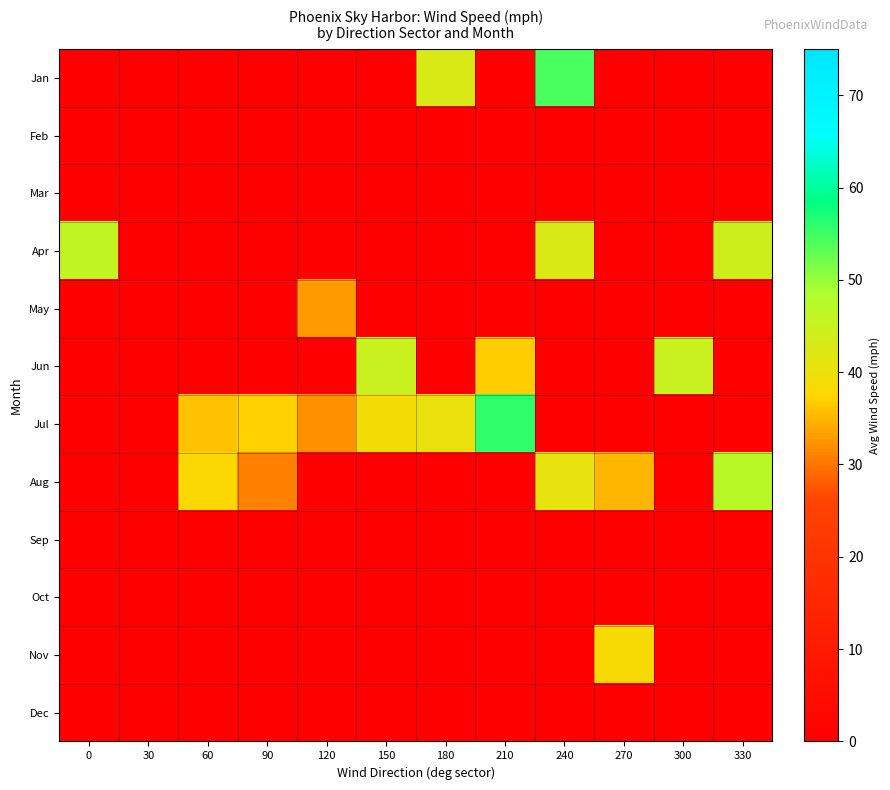

Reading left to right, list all the values displayed in this chart.

Jan: 0=0.0	30=0.0	60=0.0	90=0.0	120=0.0	150=0.0	180=42.6	210=0.0	240=54.3	270=0.0	300=0.0	330=0.0
Feb: 0=0.0	30=0.0	60=0.0	90=0.0	120=0.0	150=0.0	180=0.0	210=0.0	240=0.0	270=0.0	300=0.0	330=0.0
Mar: 0=0.0	30=0.0	60=0.0	90=0.0	120=0.0	150=0.0	180=0.0	210=0.0	240=0.0	270=0.0	300=0.0	330=0.0
Apr: 0=45.8	30=0.0	60=0.0	90=0.0	120=0.0	150=0.0	180=0.0	210=0.0	240=42.5	270=0.0	300=0.0	330=44.2
May: 0=0.0	30=0.0	60=0.0	90=0.0	120=33.1	150=0.0	180=0.0	210=0.0	240=0.0	270=0.0	300=0.0	330=0.0
Jun: 0=0.0	30=0.0	60=0.0	90=0.0	120=0.0	150=44.9	180=0.0	210=36.8	240=0.0	270=0.0	300=44.9	330=0.0
Jul: 0=0.0	30=0.0	60=36.0	90=37.1	120=32.0	150=39.1	180=40.1	210=55.7	240=0.0	270=0.0	300=0.0	330=0.0
Aug: 0=0.0	30=0.0	60=37.9	90=30.9	120=0.0	150=0.0	180=0.0	210=0.0	240=41.0	270=34.9	300=0.0	330=47.0
Sep: 0=0.0	30=0.0	60=0.0	90=0.0	120=0.0	150=0.0	180=0.0	210=0.0	240=0.0	270=0.0	300=0.0	330=0.0
Oct: 0=0.0	30=0.0	60=0.0	90=0.0	120=0.0	150=0.0	180=0.0	210=0.0	240=0.0	270=0.0	300=0.0	330=0.0
Nov: 0=0.0	30=0.0	60=0.0	90=0.0	120=0.0	150=0.0	180=0.0	210=0.0	240=0.0	270=38.4	300=0.0	330=0.0
Dec: 0=0.0	30=0.0	60=0.0	90=0.0	120=0.0	150=0.0	180=0.0	210=0.0	240=0.0	270=0.0	300=0.0	330=0.0